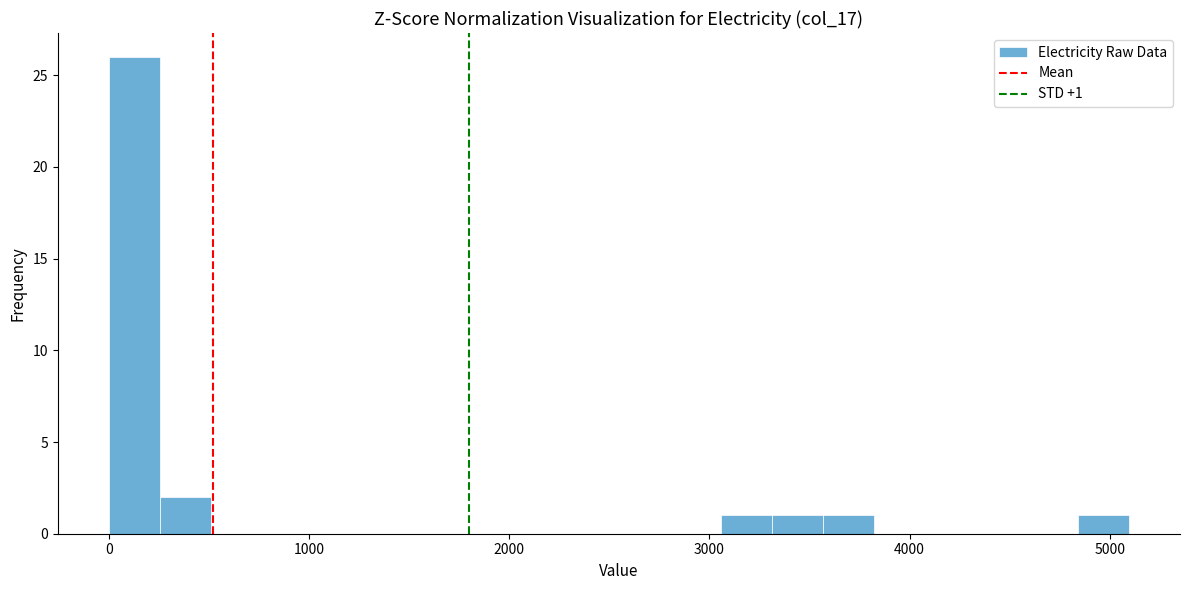

Read against the x-axis, roughly where is the centre of the tallest bar?

100